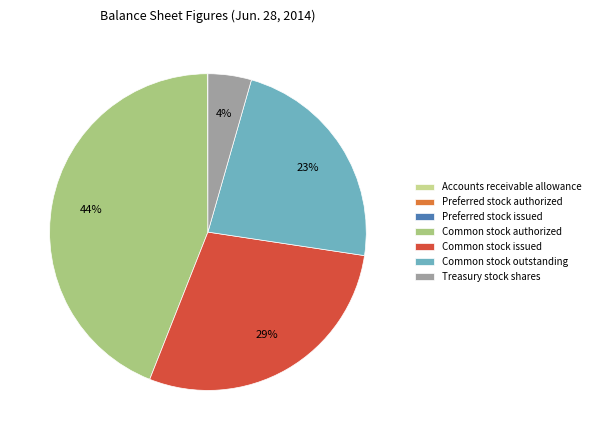

The Treasury stock shares slice represents 13% of the pie. True or false?

False